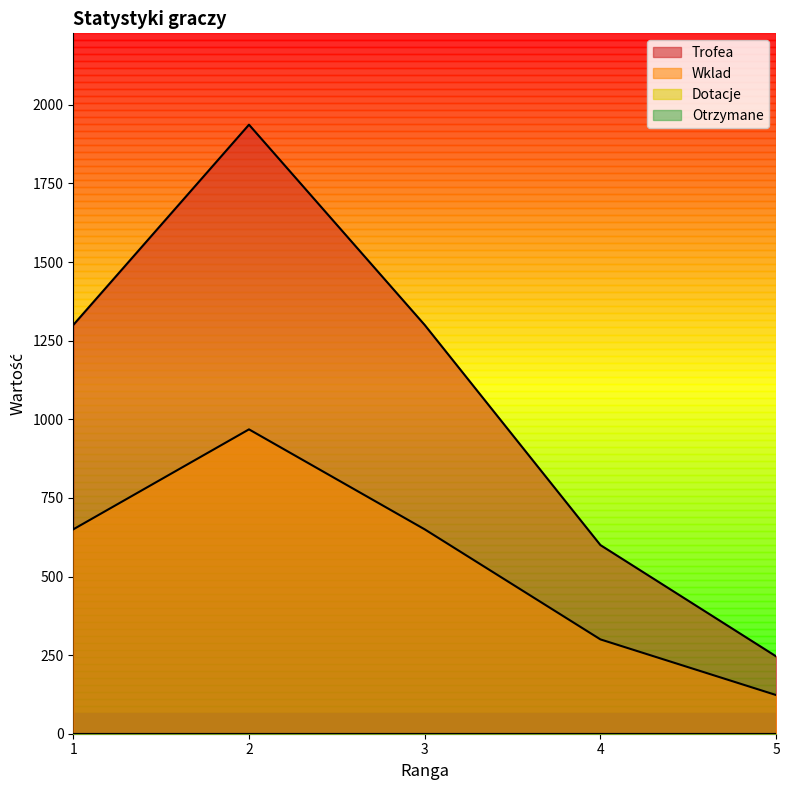

How many Wklad values are between 300 and 650?

3